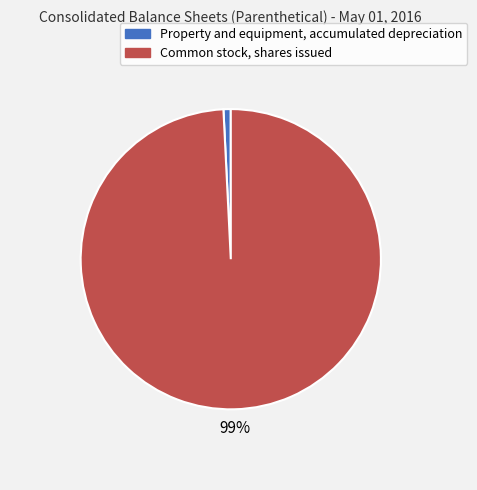

Is it true that Property and equipment, accumulated depreciation is 11% of the pie?

False